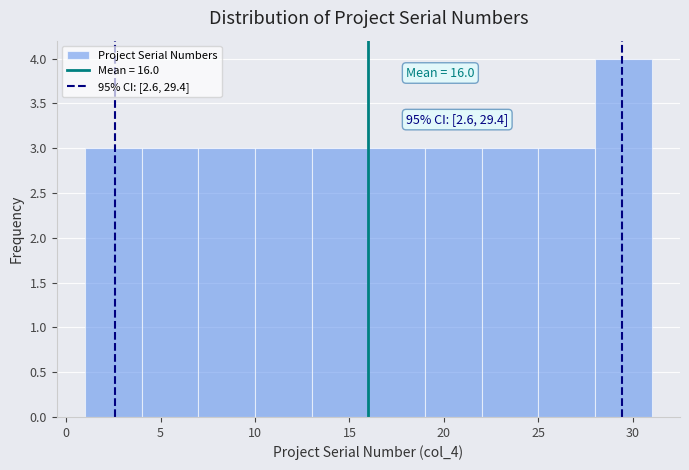

Over which range of the x-axis is the bar tallest?

28 to 31